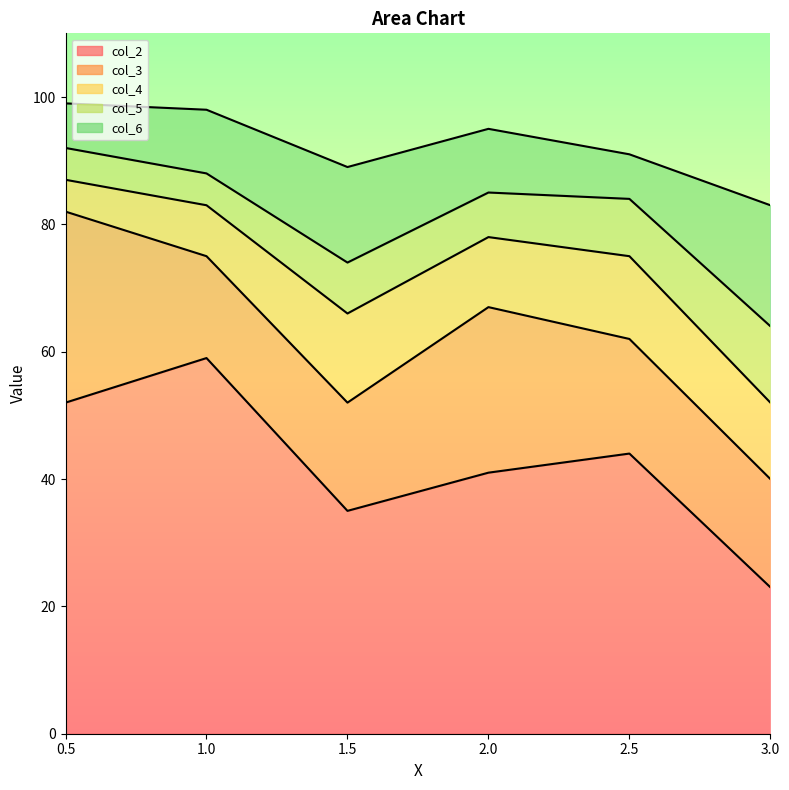

The value of col_4 at 2.5 is 128. True or false?

False